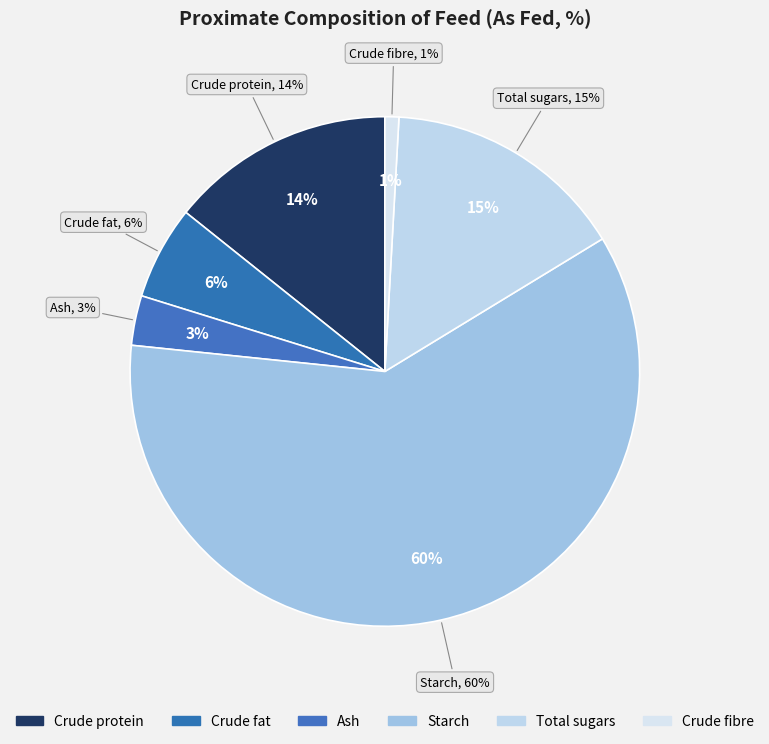

Is % P the majority of the pie?

Yes